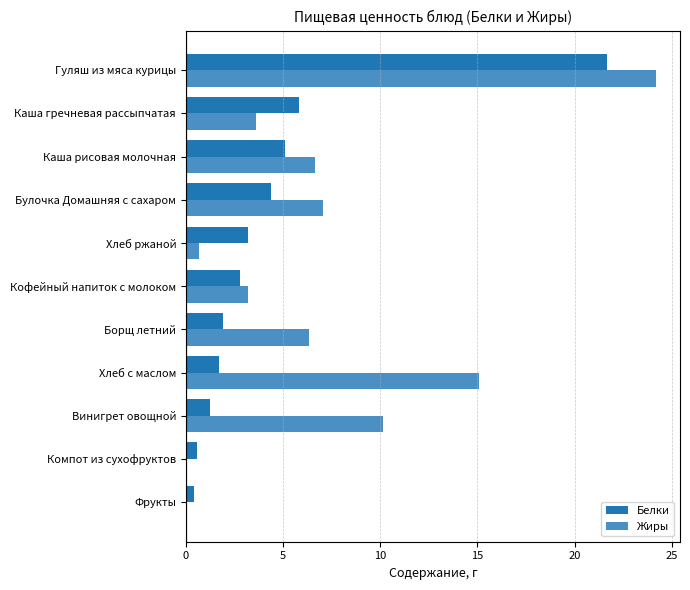

What is the maximum value for Жиры?

24.2